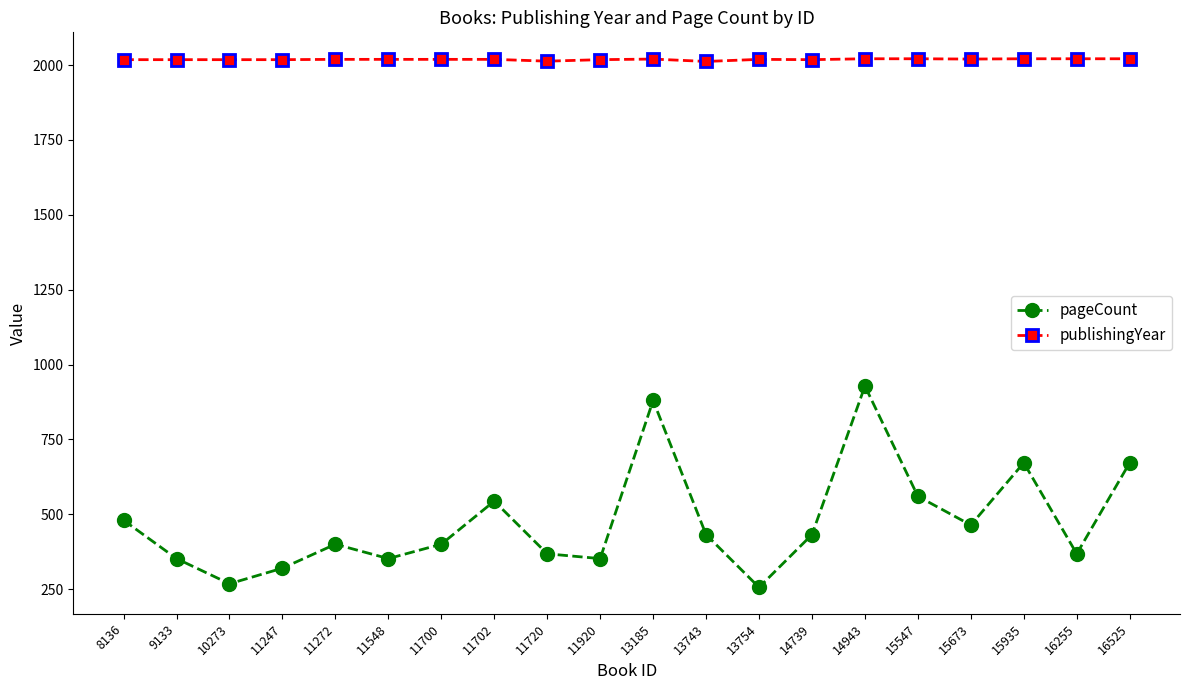

Is this an area chart (filled region under the line)?

No